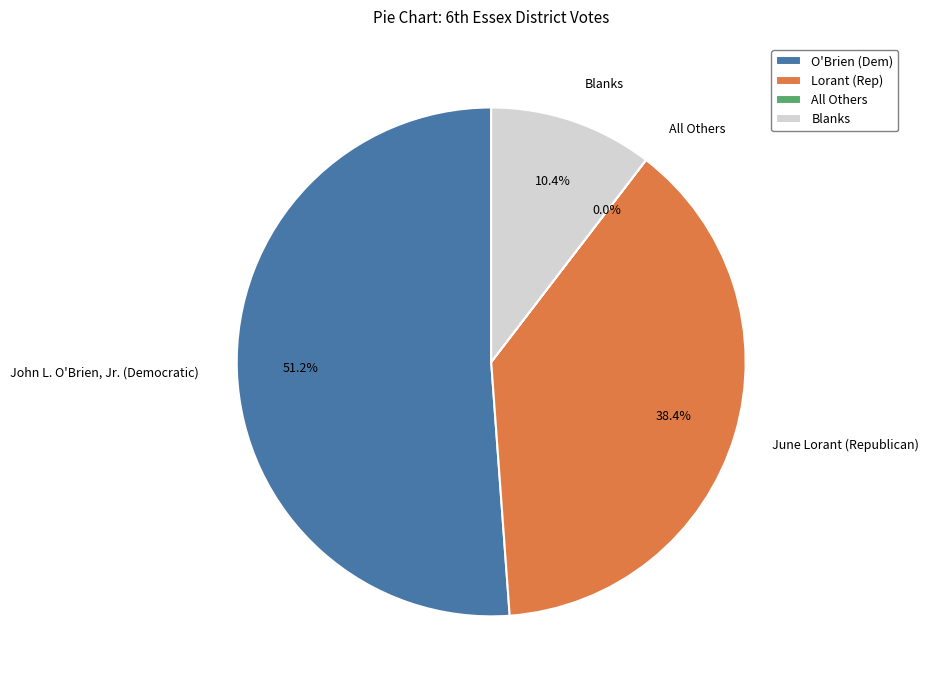

Do Blanks and John L. O'Brien, Jr. (Democratic) together represent more than half of the pie?

Yes